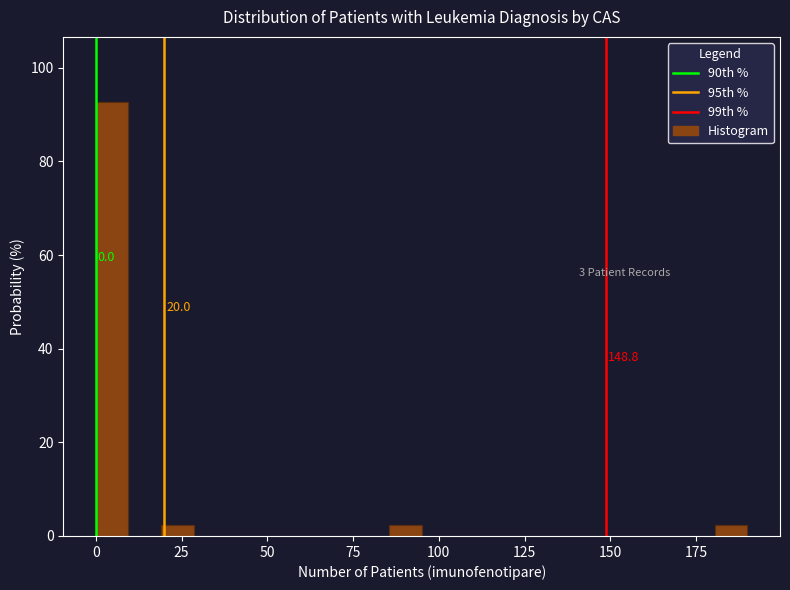

Around what value on the x-axis is the tallest bar? Give the approximate position of its centre, as read against the axis.

5